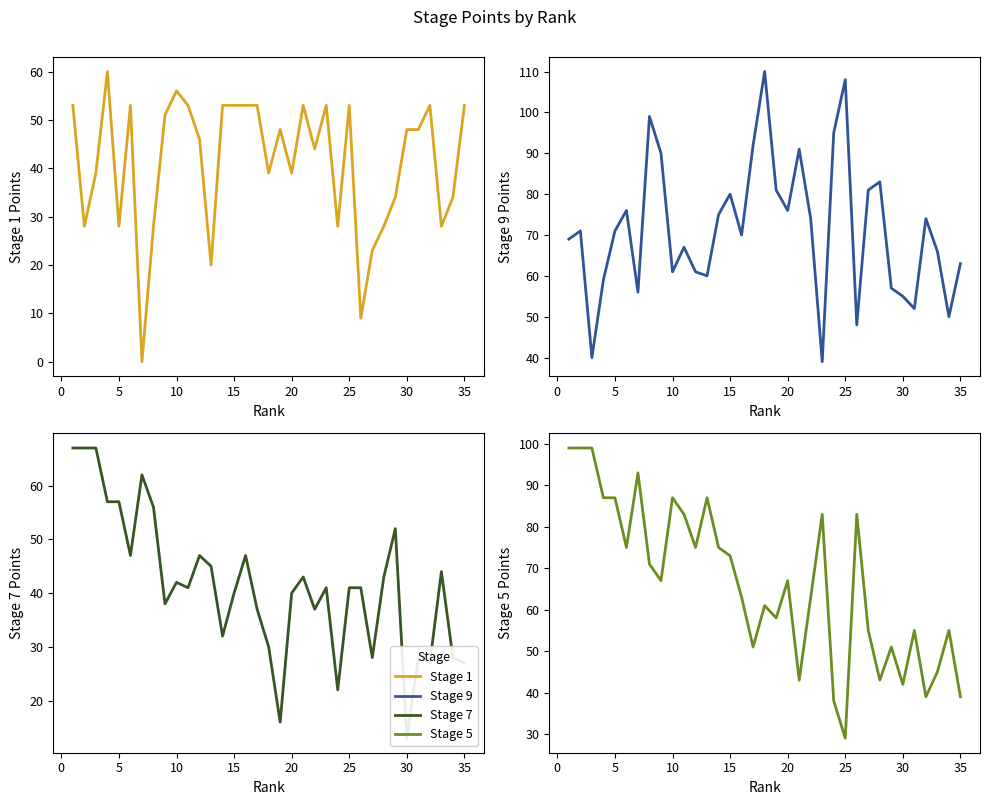

What are all the series names shown in the legend?

Stage 1 (col_5), Stage 9 (col_13), Stage 7 (col_11), Stage 5 (col_9)